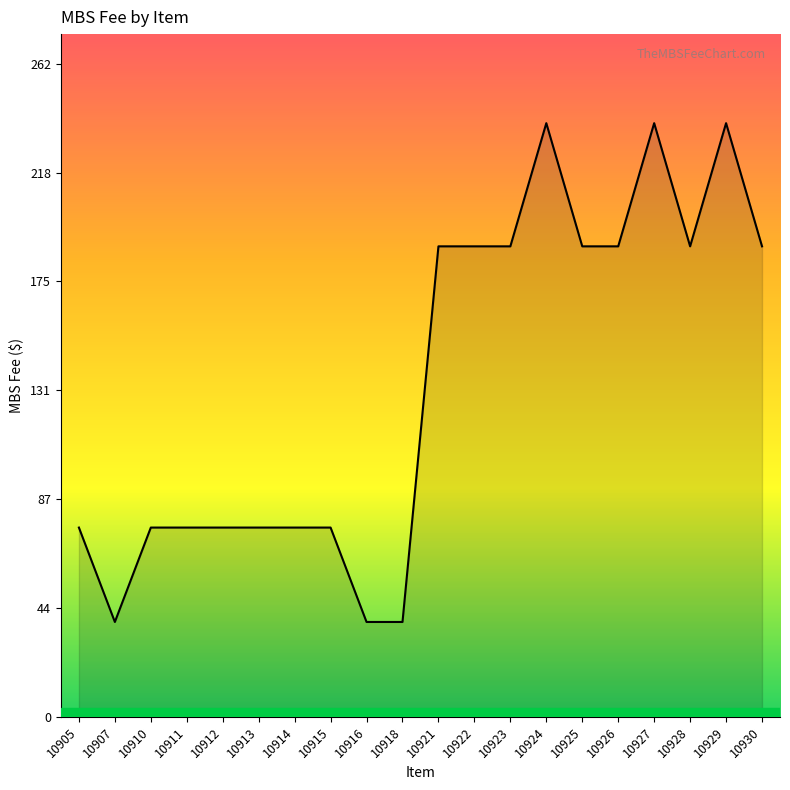

The chart shows a value of 38.3 at 10921. True or false?

False